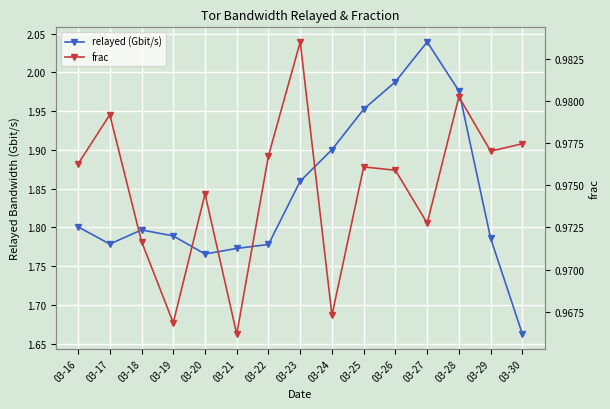

What are all the series names shown in the legend?

relayed (Gbit/s), frac